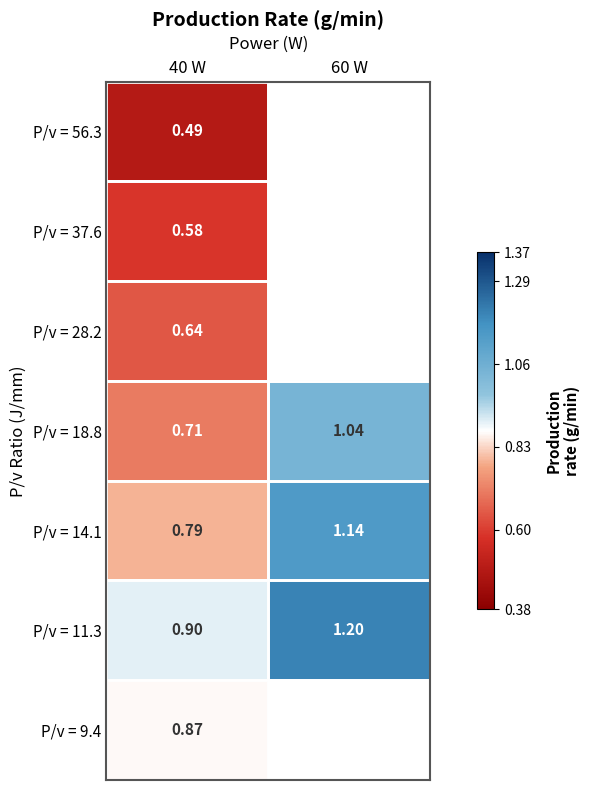

Rank the categories by P/v = 18.8 value from lowest to highest.

40 W, 60 W